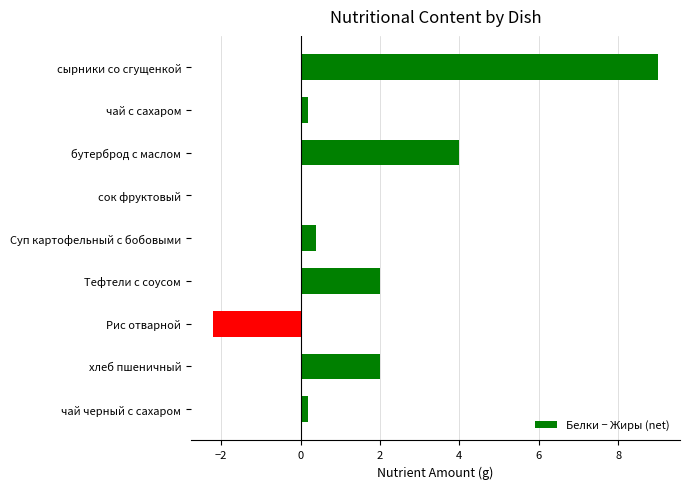

The value at сырники со сгущенкой is 9.0. True or false?

True